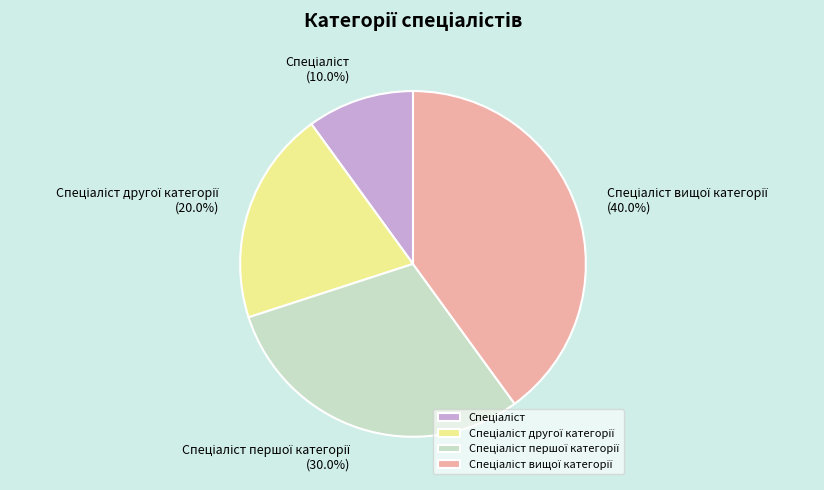

Does any single category account for the majority?

No